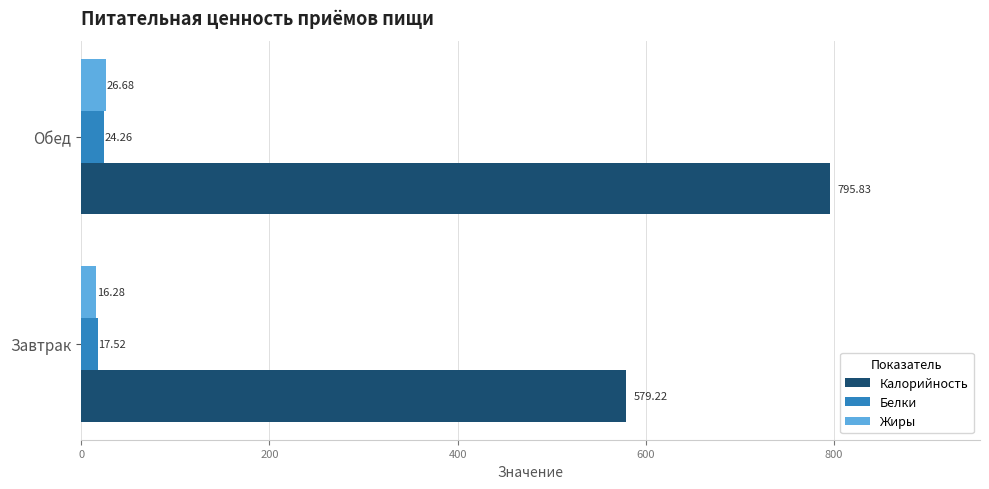

Rank the series by their maximum value, from lowest to highest.

Белки, Жиры, Калорийность